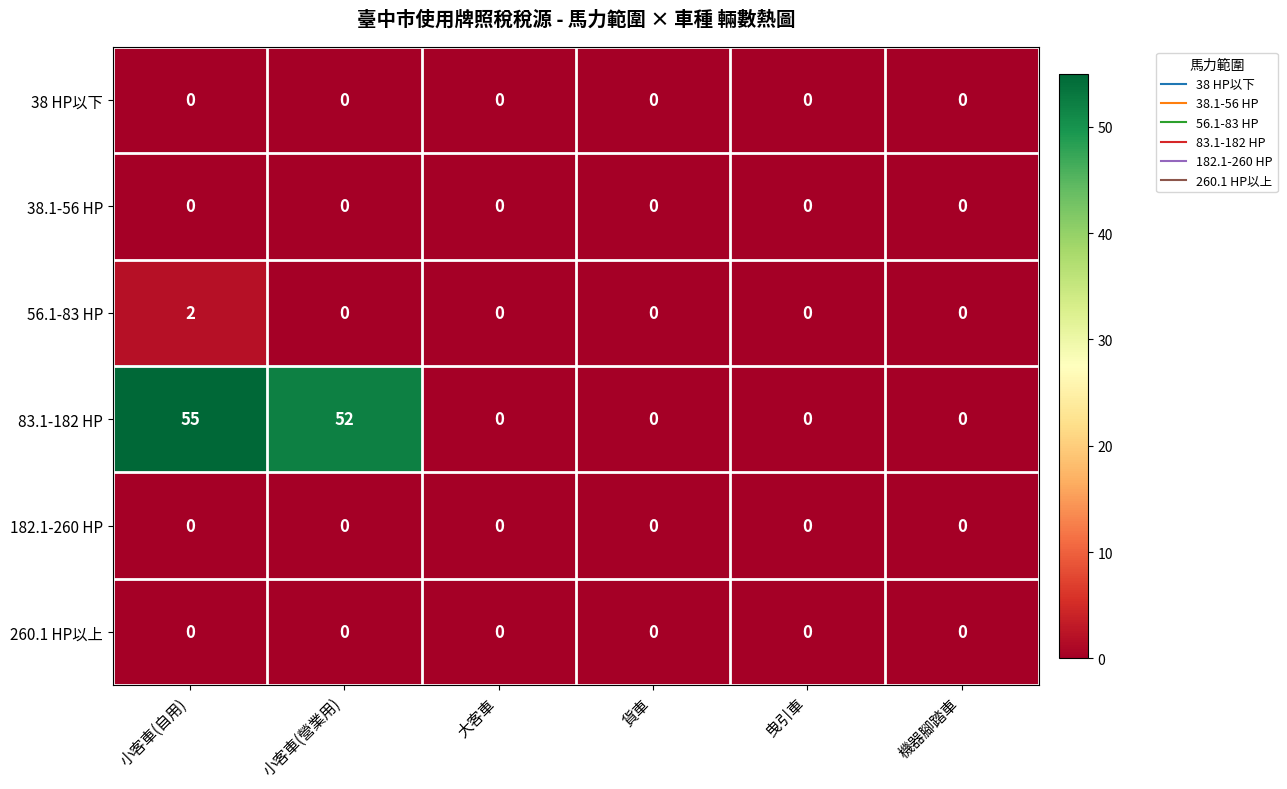

Which series changed the most between 小客車(自用) and 貨車?

83.1-182 HP